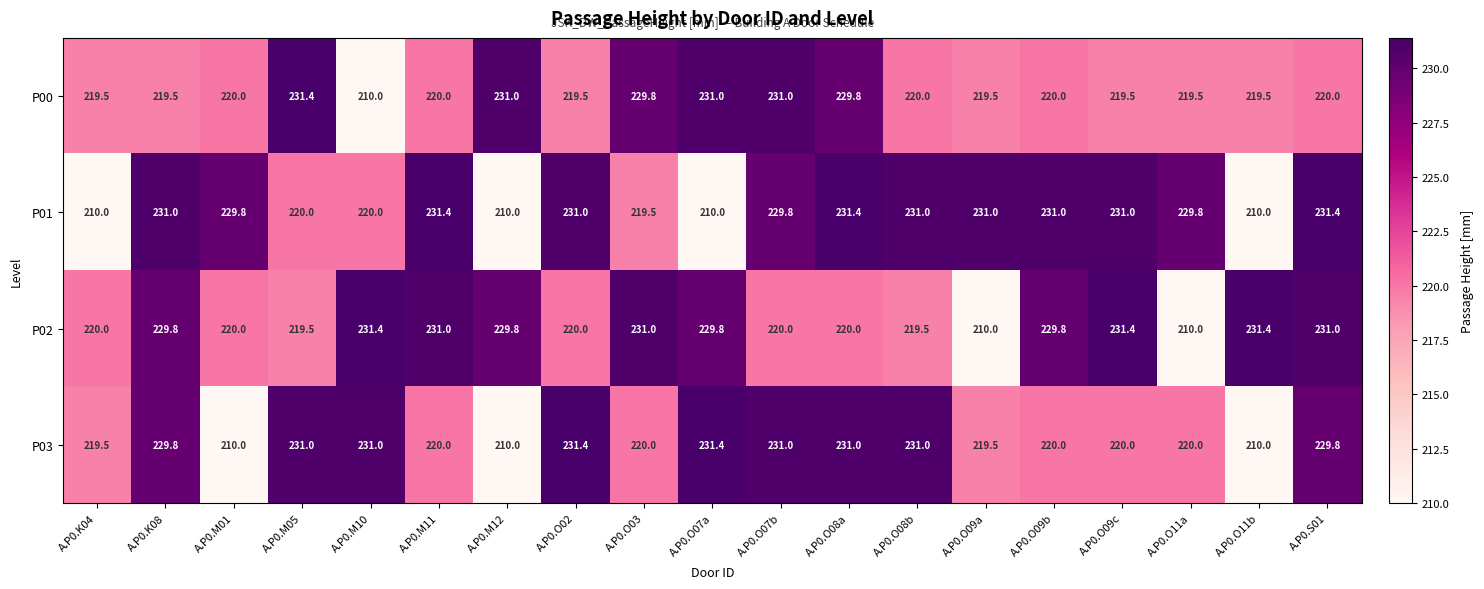

What is the smallest value displayed?

210.0